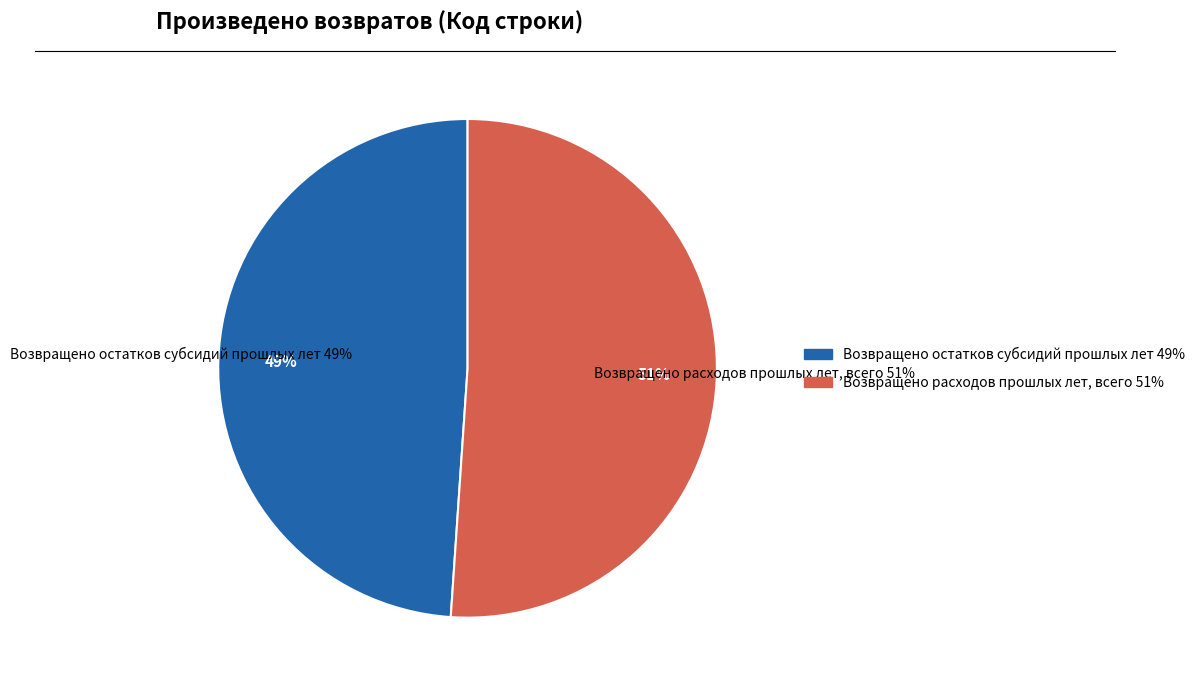

Which slice is the smallest?

Возвращено остатков субсидий прошлых лет